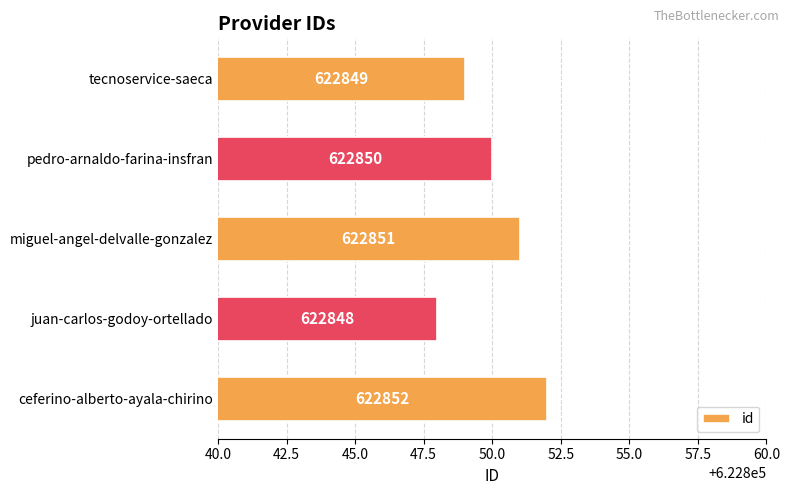

Between ceferino-alberto-ayala-chirino and juan-carlos-godoy-ortellado, which is larger?

ceferino-alberto-ayala-chirino